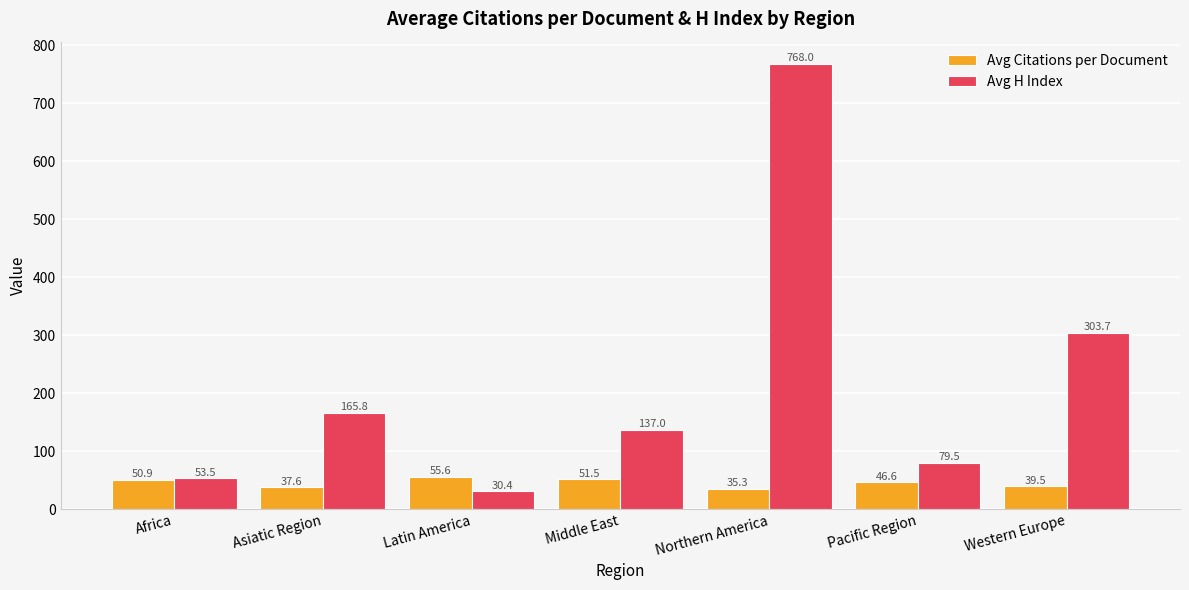

What is the spread (max minus min) of values at Latin America?

25.2